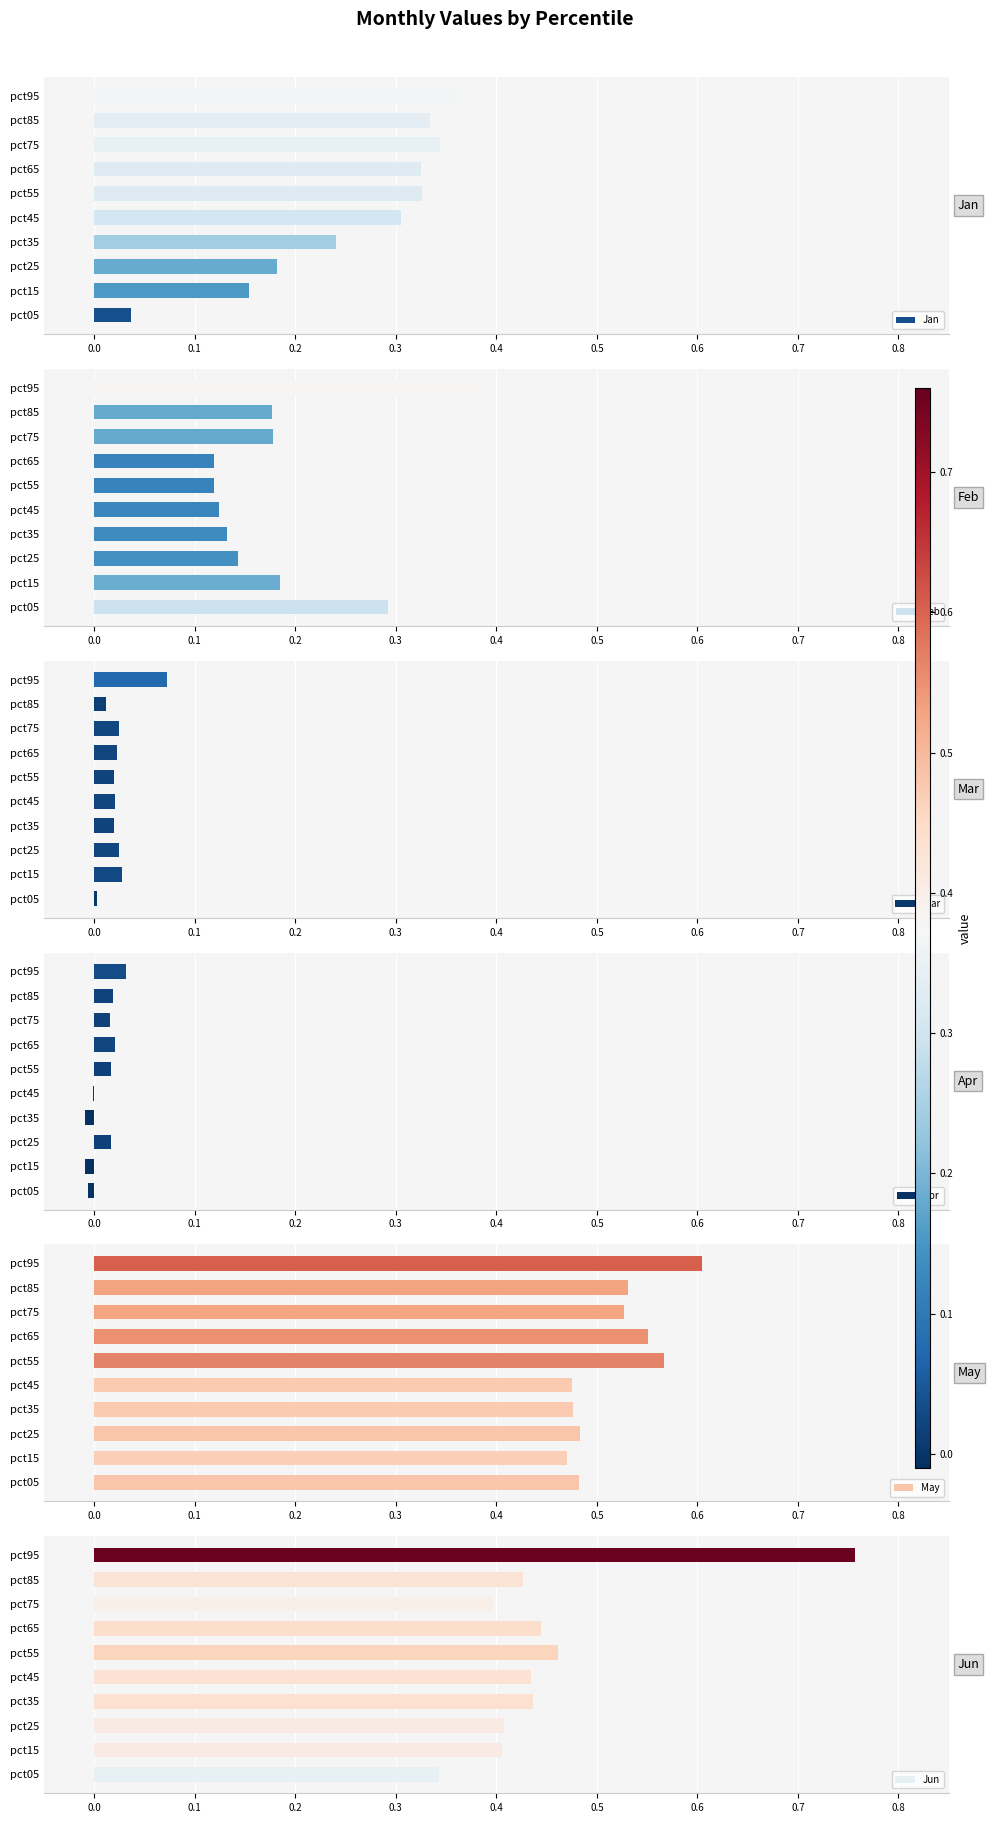

Which category has the highest value in the Jan series?

pct95